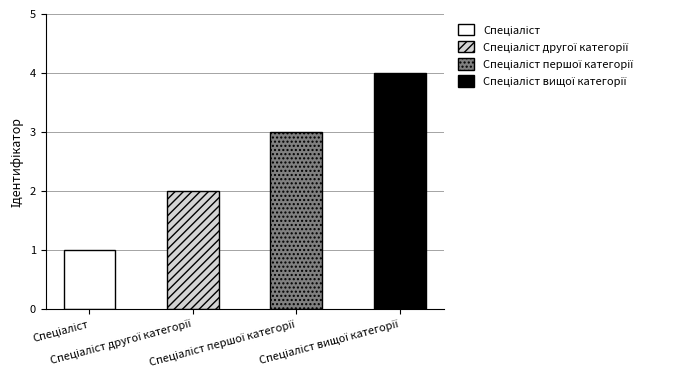

What position from the left is Спеціаліст першої категорії?

3